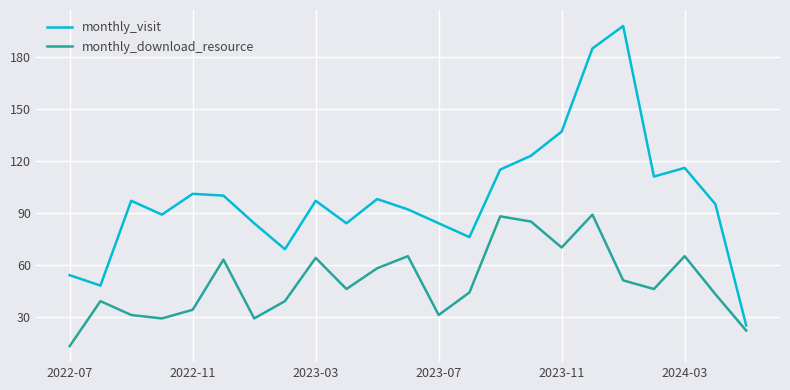

Which series has the largest total across all categories?

monthly_visit